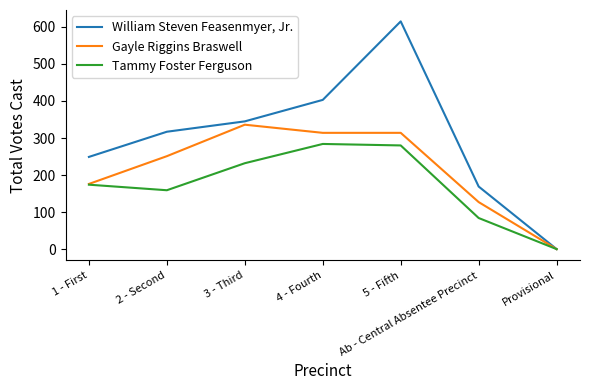

What is the difference between the maximum and second lowest values in the Tammy Foster Ferguson series?

200